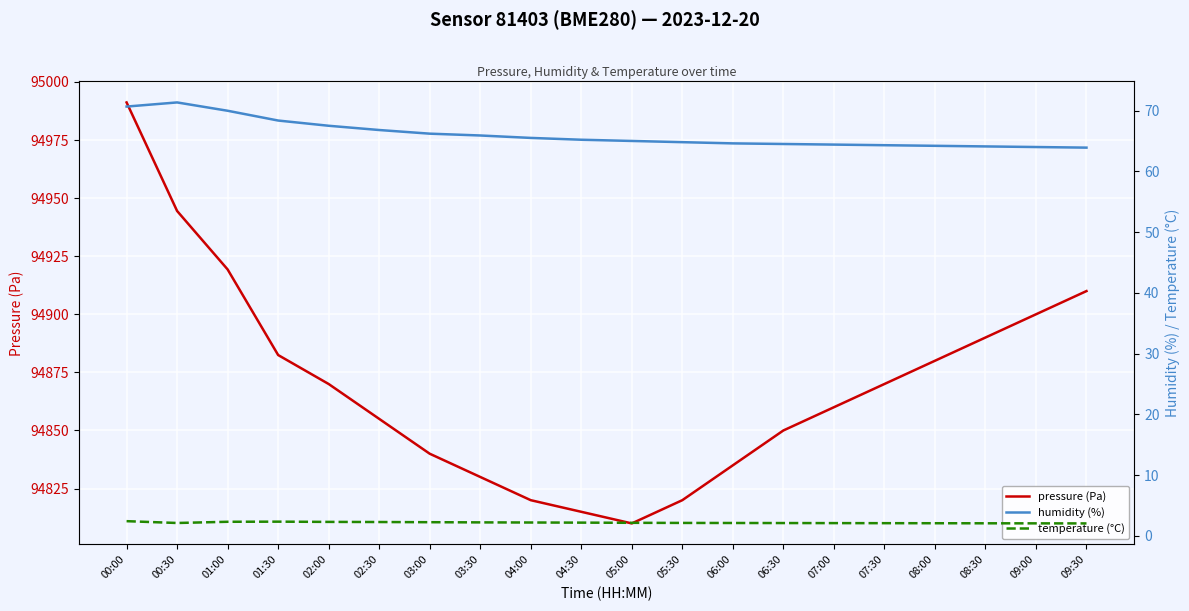

Which category has the highest value in the humidity (%) series?

00:30